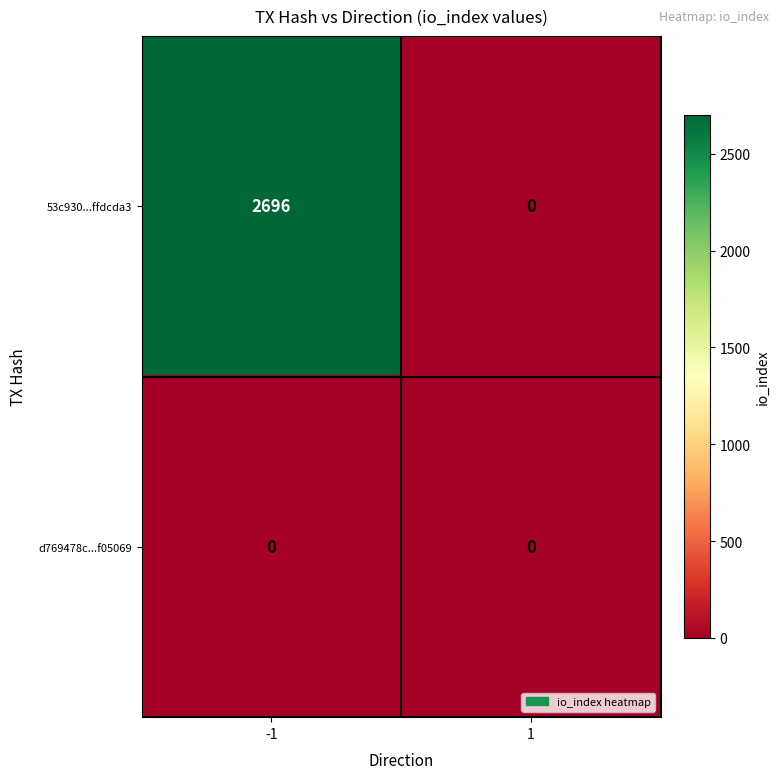

Which series has the widest spread of values?

53c930...ffdcda3